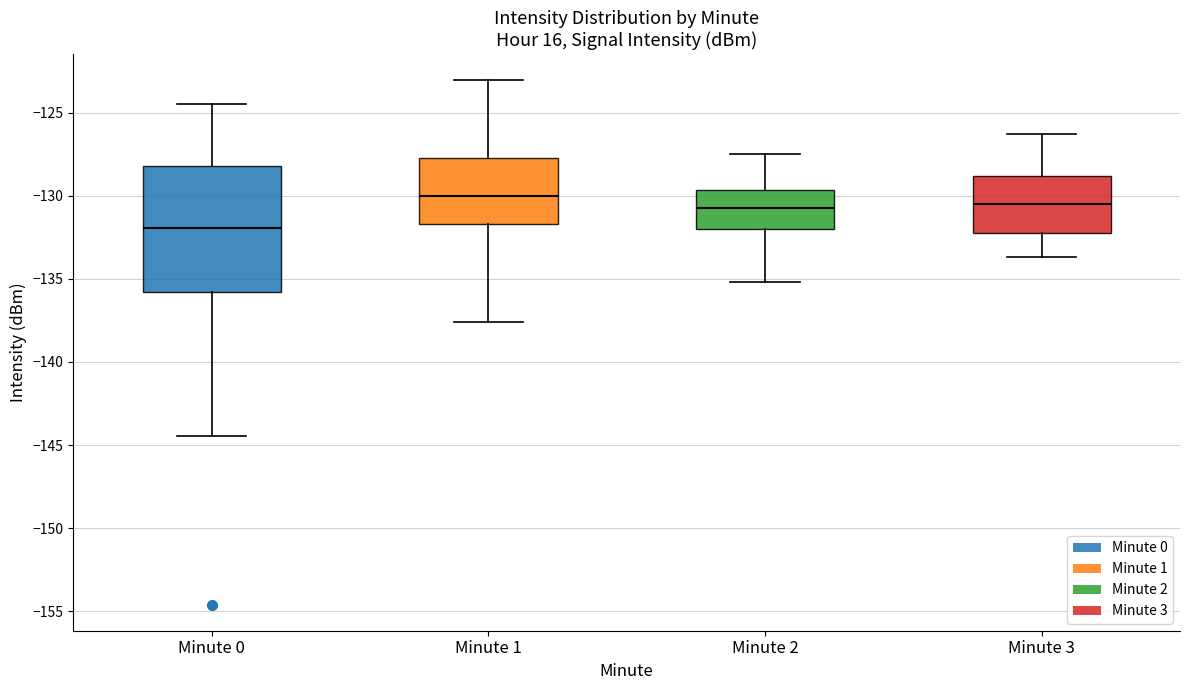

Which box is the tallest, from its lower edge to its upper edge?

Minute 0